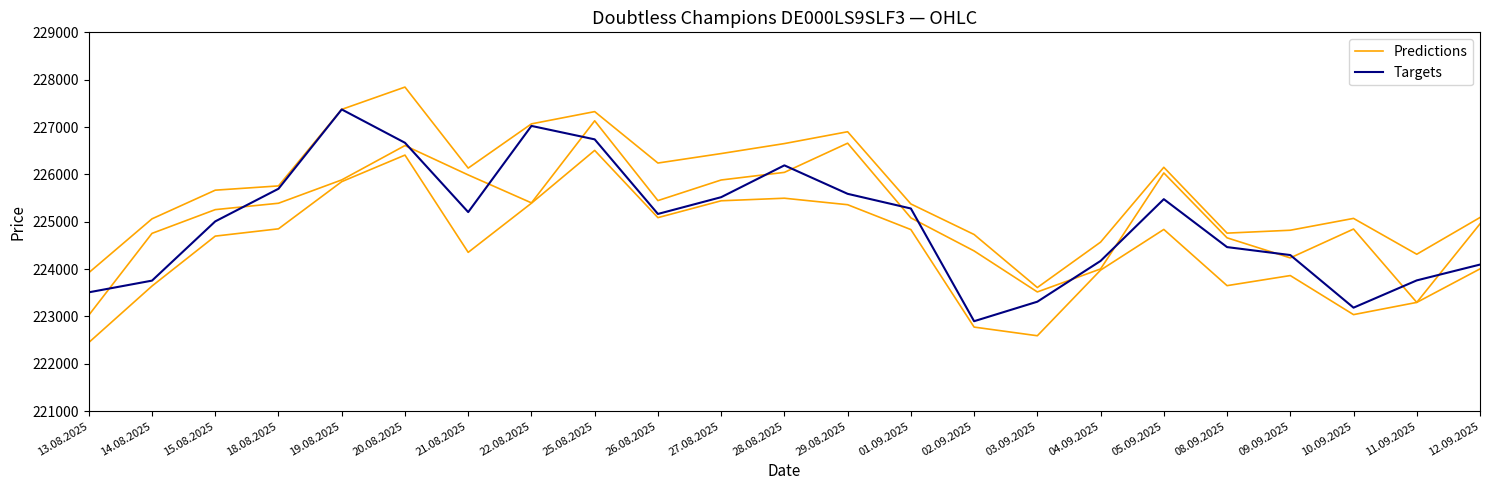

What is the approximate value of Predictions at 13.08.2025, to the nearest 10?

223030